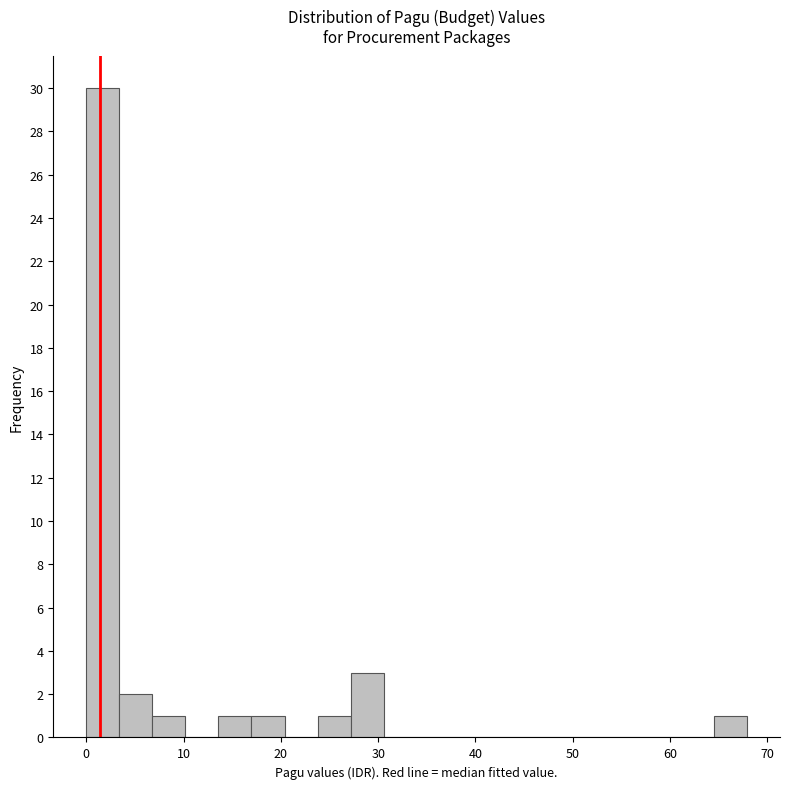

Read against the x-axis, roughly where is the centre of the tallest bar?

2